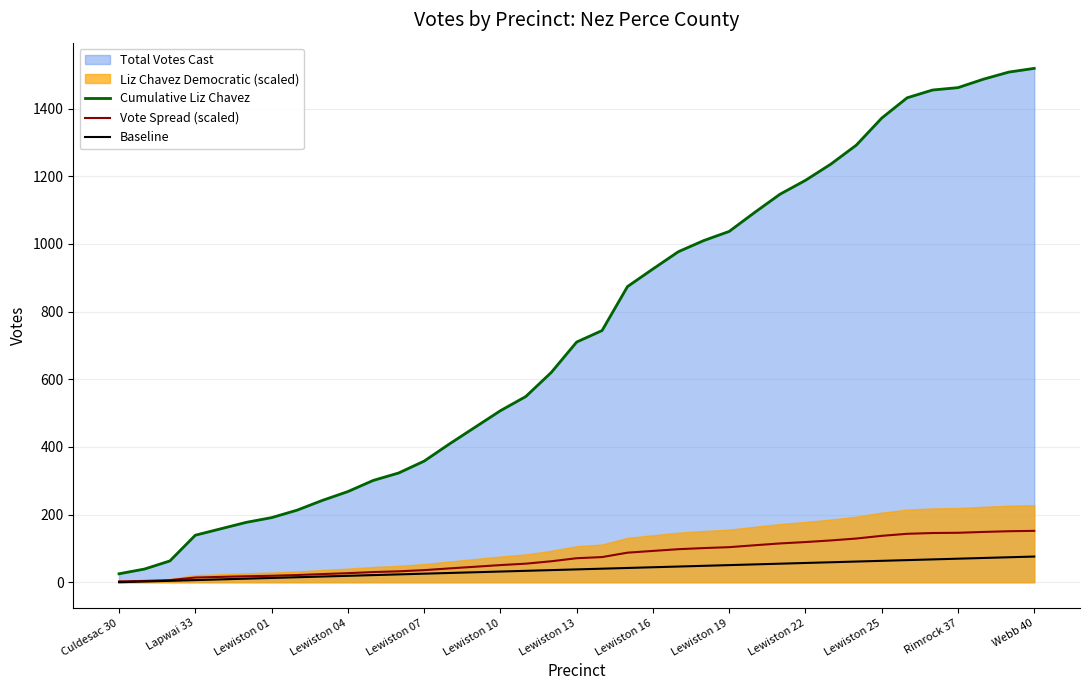

What is the average value of the Baseline series?

38.0